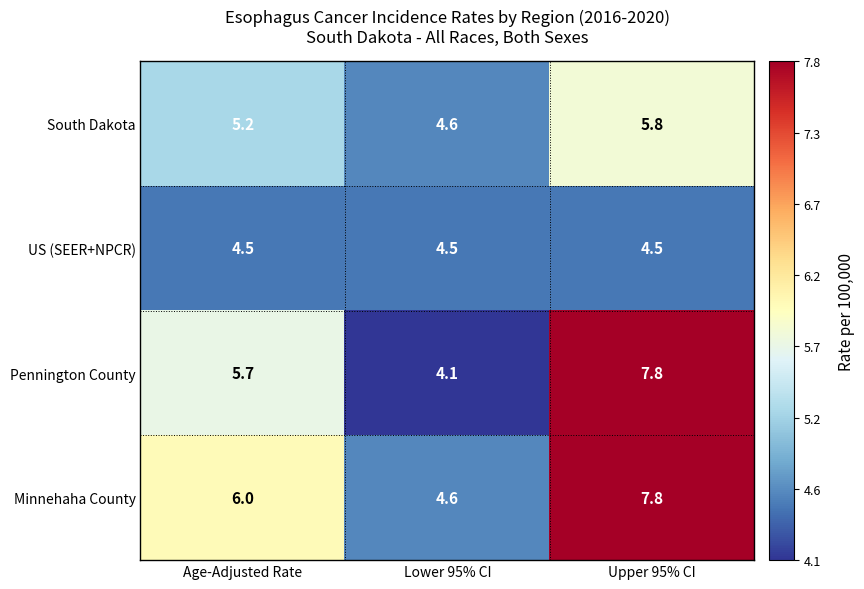

Rank the categories by Pennington County value from highest to lowest.

Upper 95% CI, Age-Adjusted Rate, Lower 95% CI